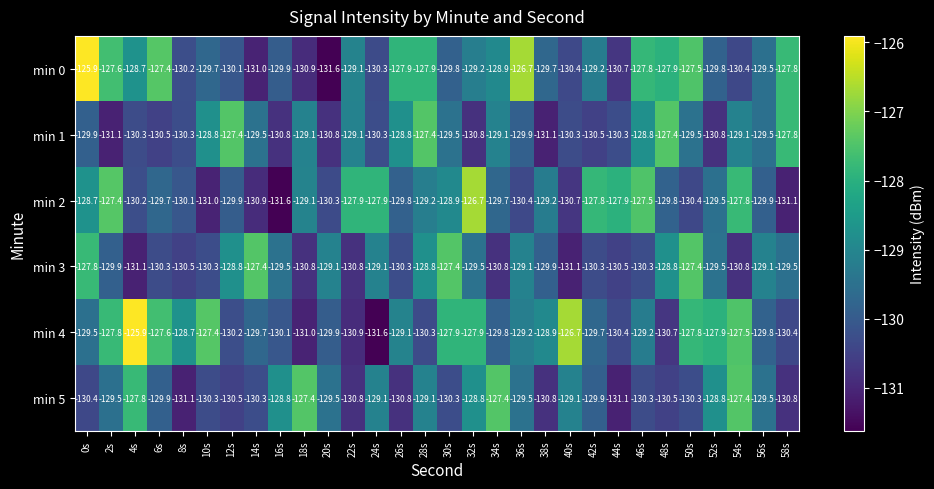

What is the approximate value of min 0 at 18s?

-130.9